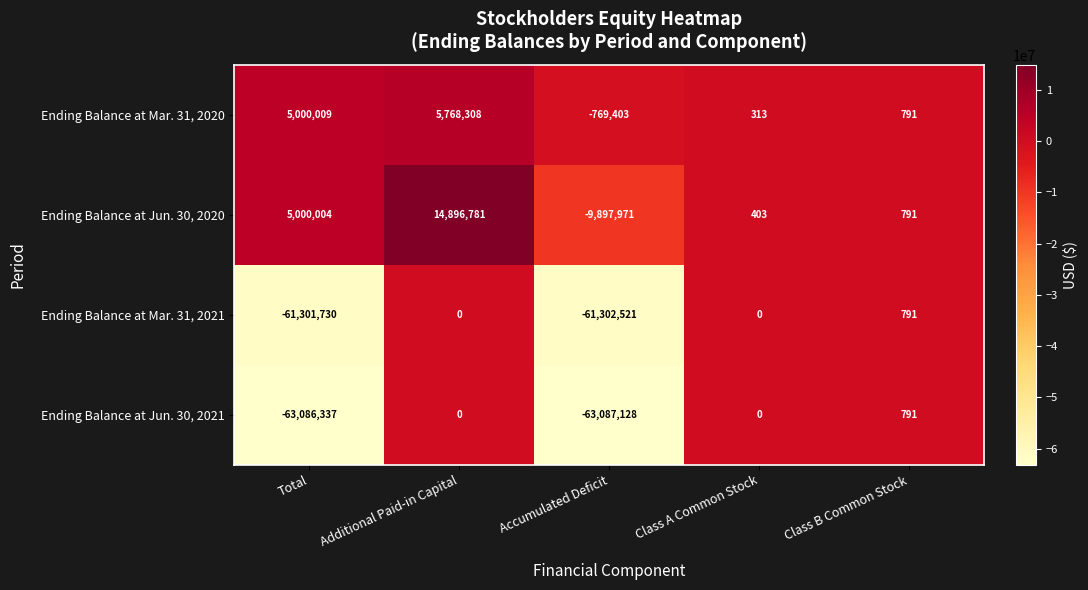

List the labels in order of Ending Balance at Jun. 30, 2020 value, largest first.

Additional Paid-in Capital, Total, Class B Common Stock, Class A Common Stock, Accumulated Deficit